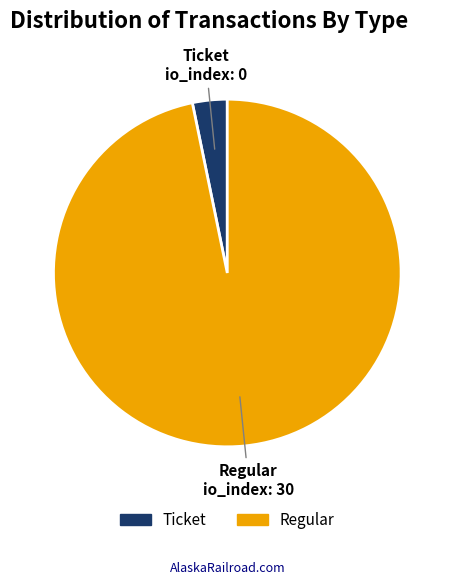

Rank the categories by value from lowest to highest.

Ticket, Regular